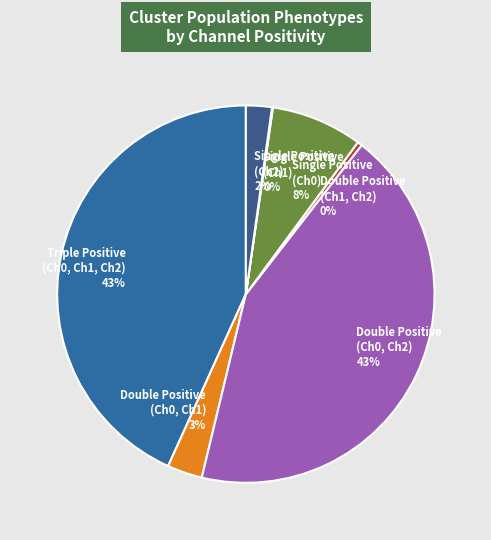

To the nearest percent, what is the difference between the Triple Positive (Ch0, Ch1, Ch2) 43% and Double Positive (Ch1, Ch2) 0% slice percentages?

43%